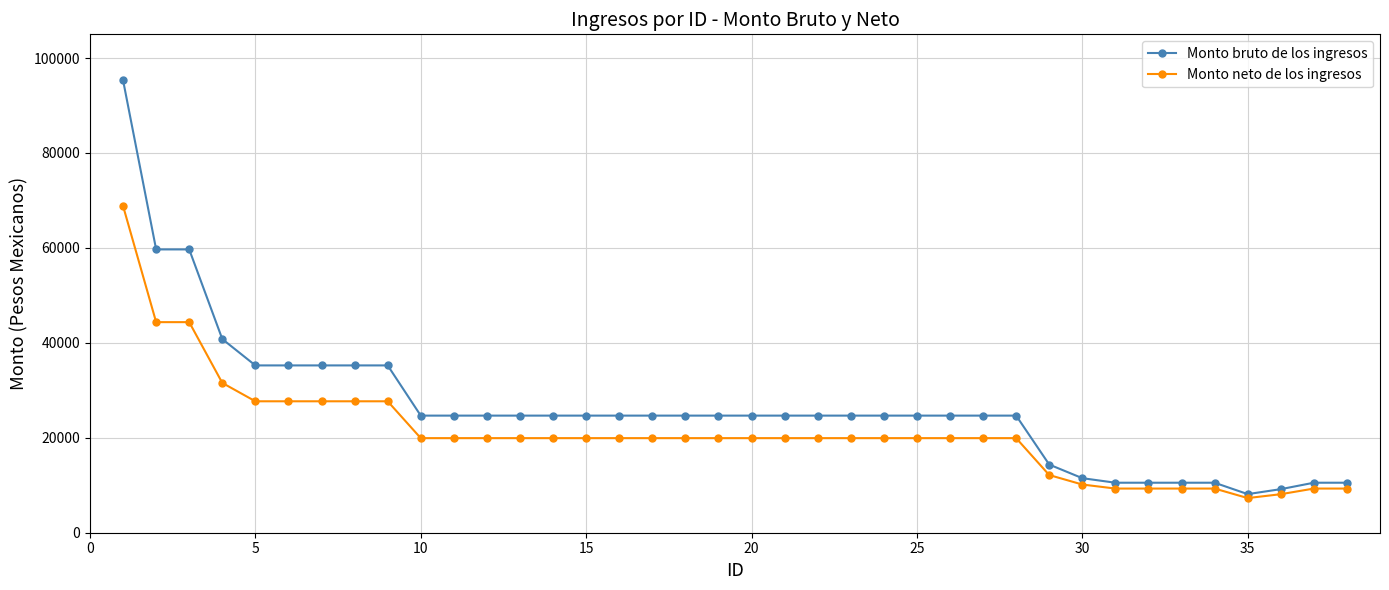

Which series has the largest total across all categories?

Monto bruto de los ingresos